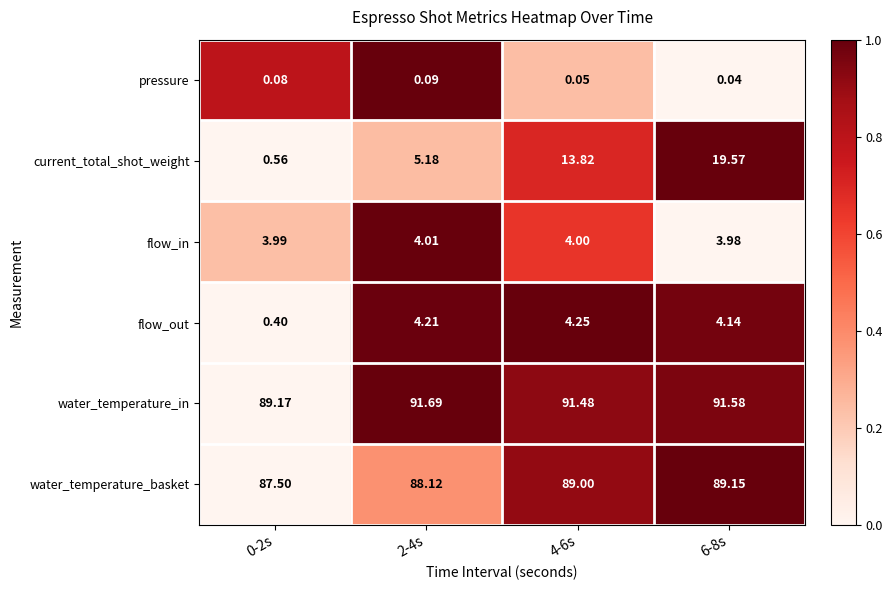

Which series has the largest total across all categories?

water_temperature_in